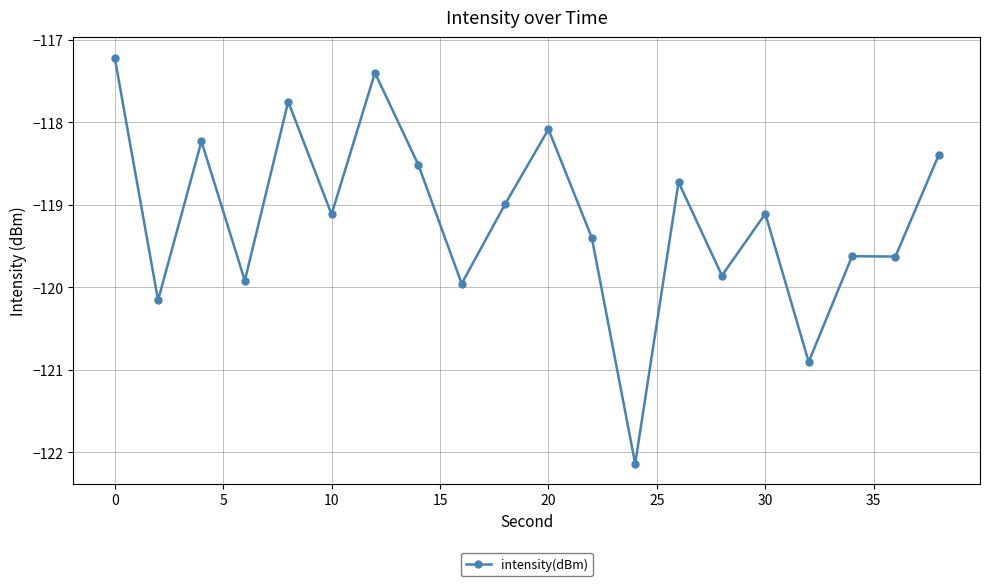

What is the value of the 7th point from the left?

-117.4